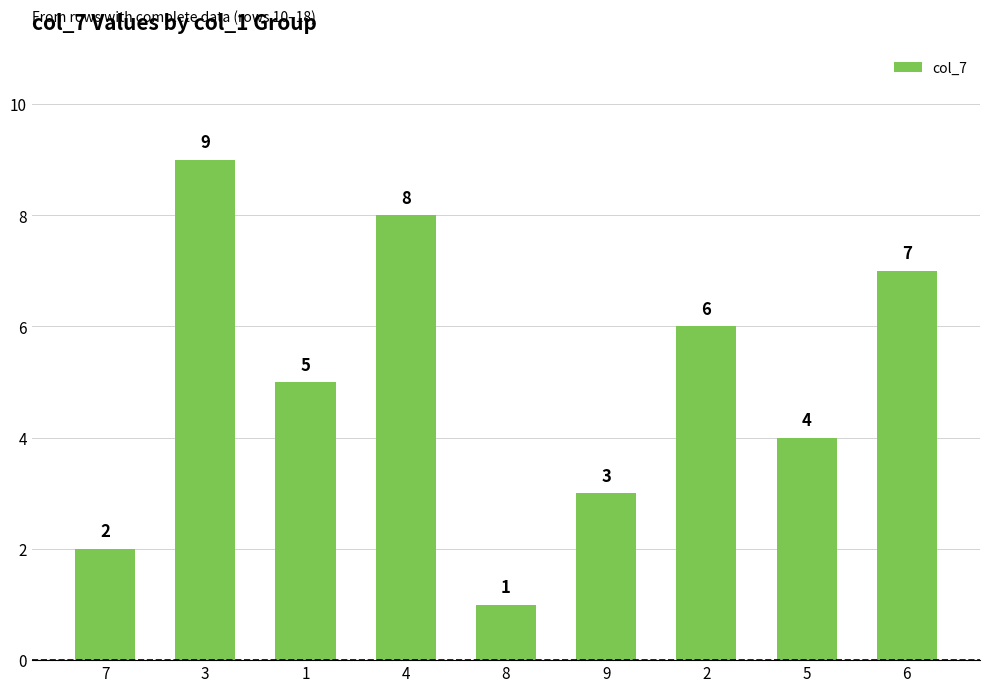

List the labels in order of value, largest first.

3, 4, 6, 2, 1, 5, 9, 7, 8